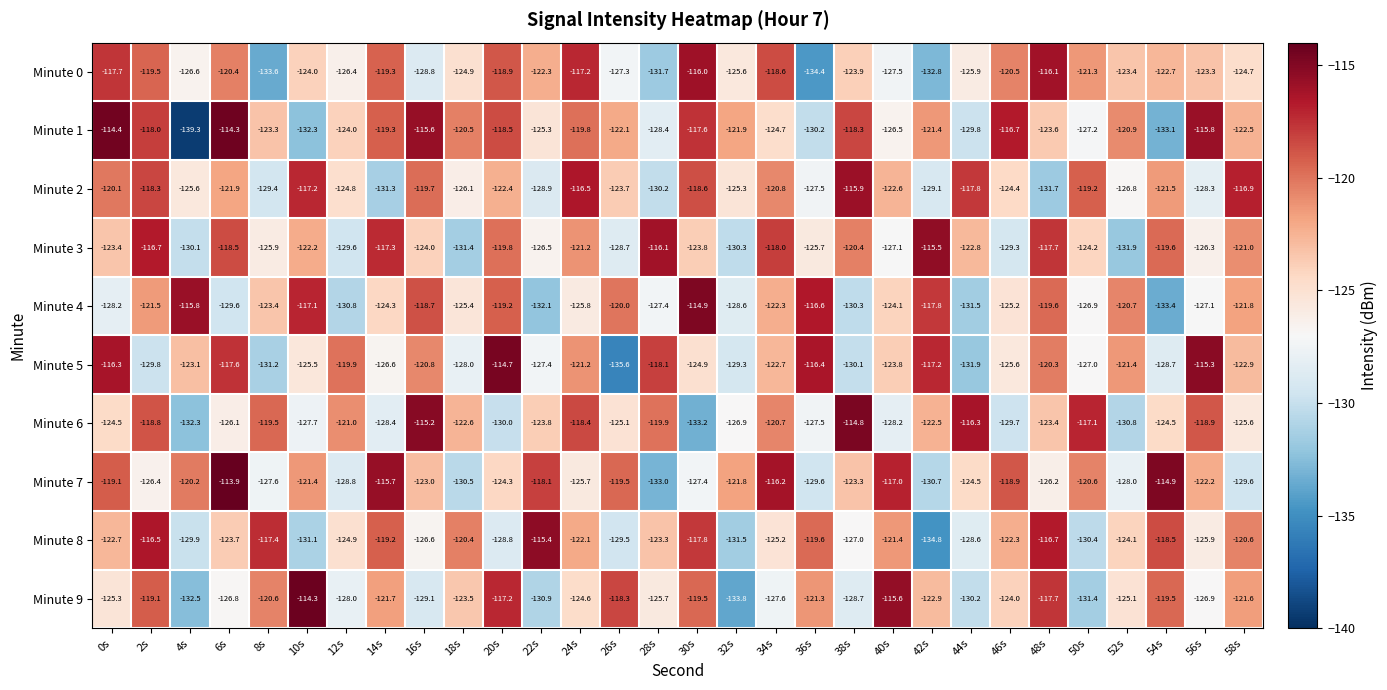

Rank the series at 20s from lowest to highest value.

Minute 6, Minute 8, Minute 7, Minute 2, Minute 3, Minute 4, Minute 0, Minute 1, Minute 9, Minute 5